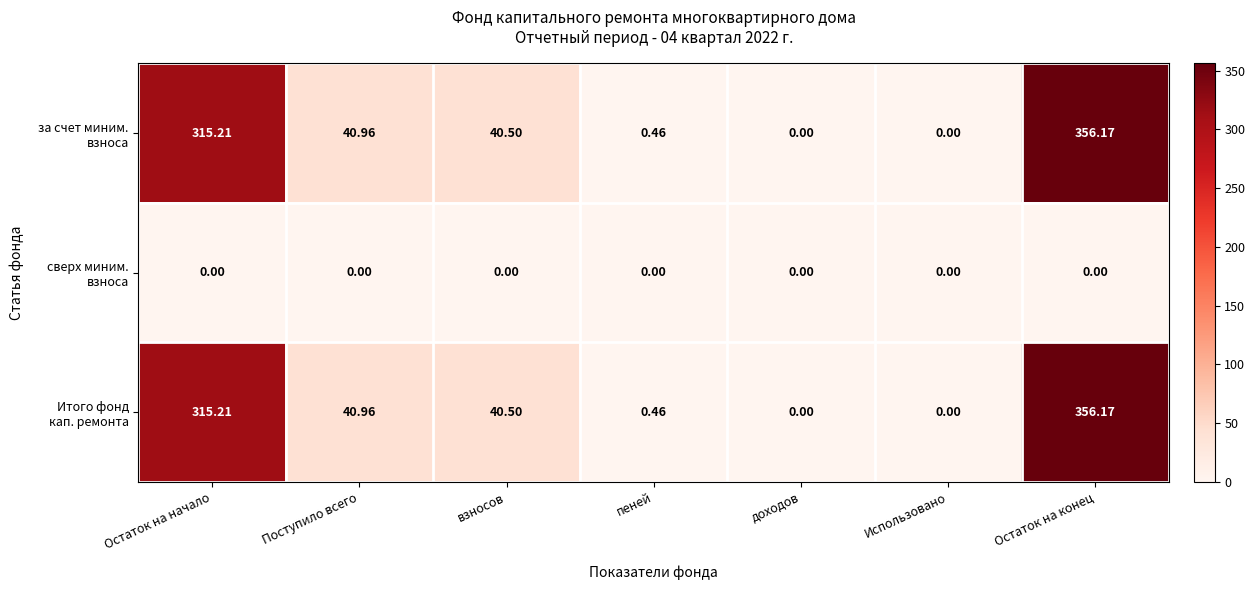

At which category is the sum across all series the highest?

Остаток на конец